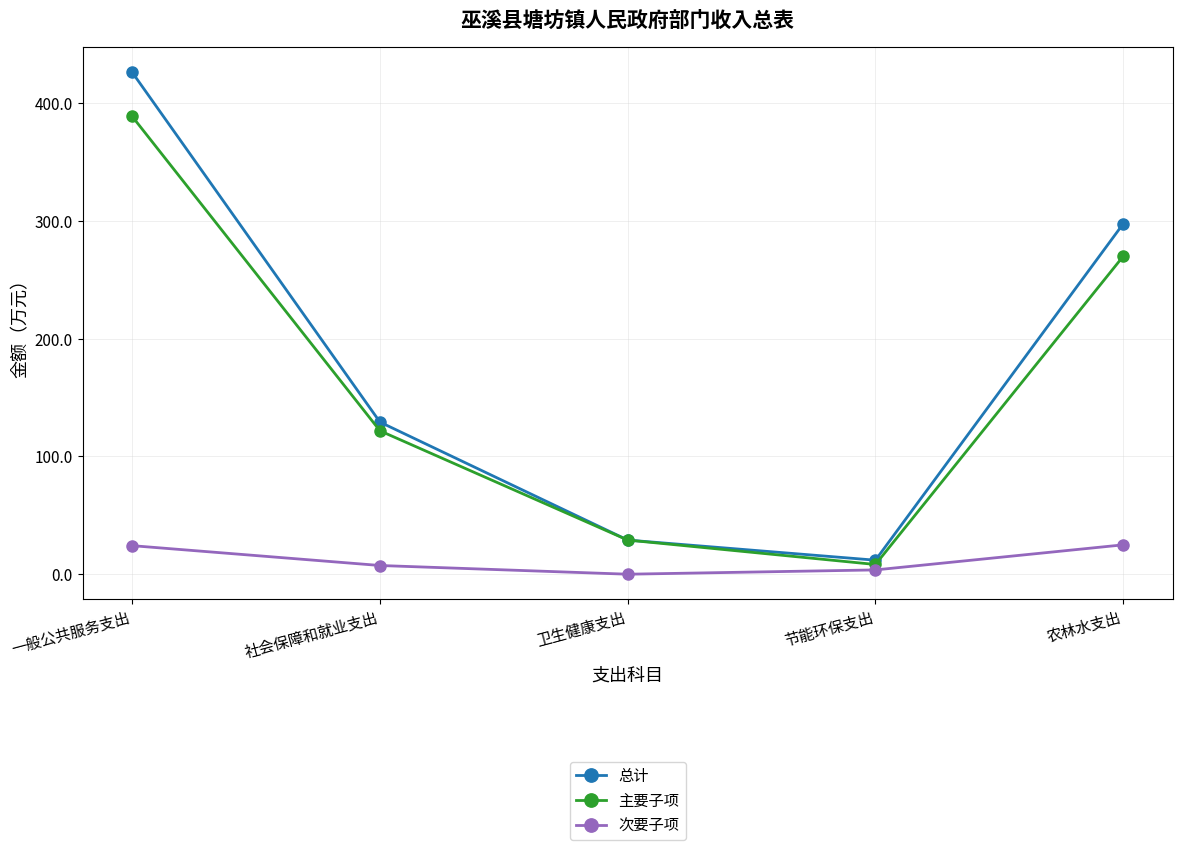

What is the total value across all series at 农林水支出?

592.6